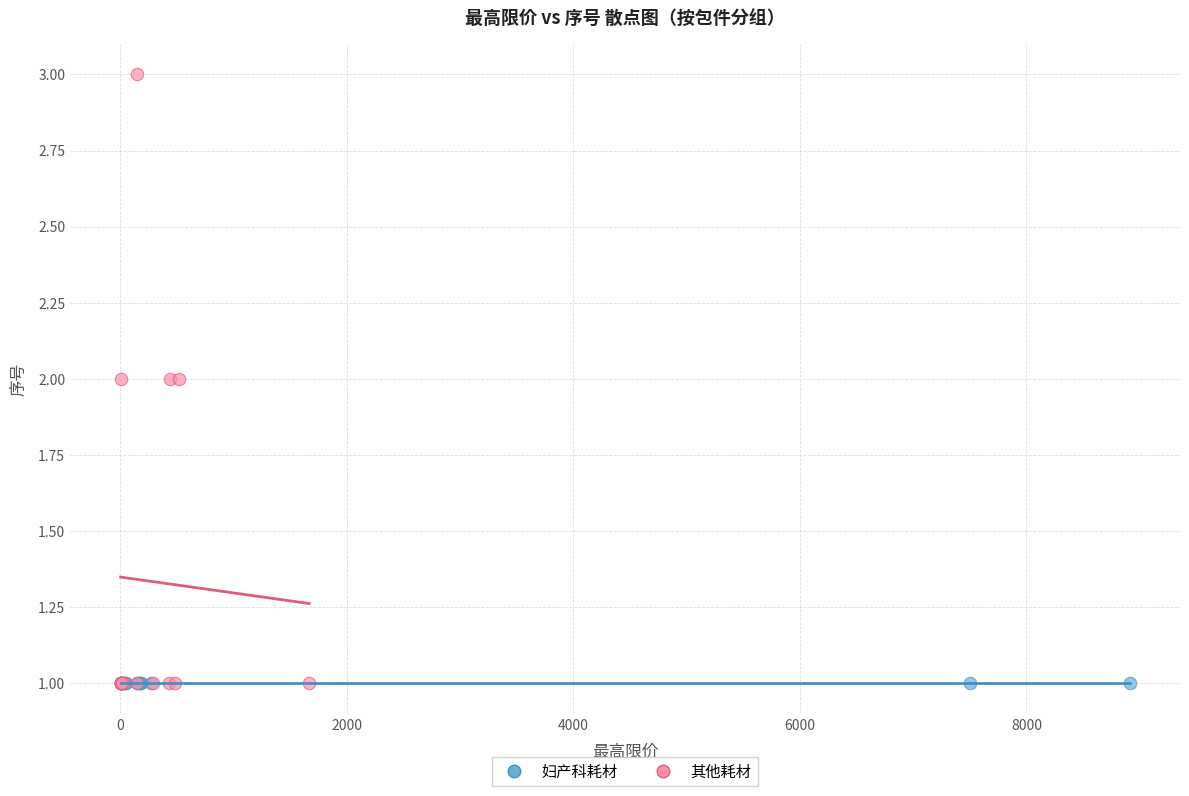

Which series reaches the maximum Y coordinate?

其他耗材